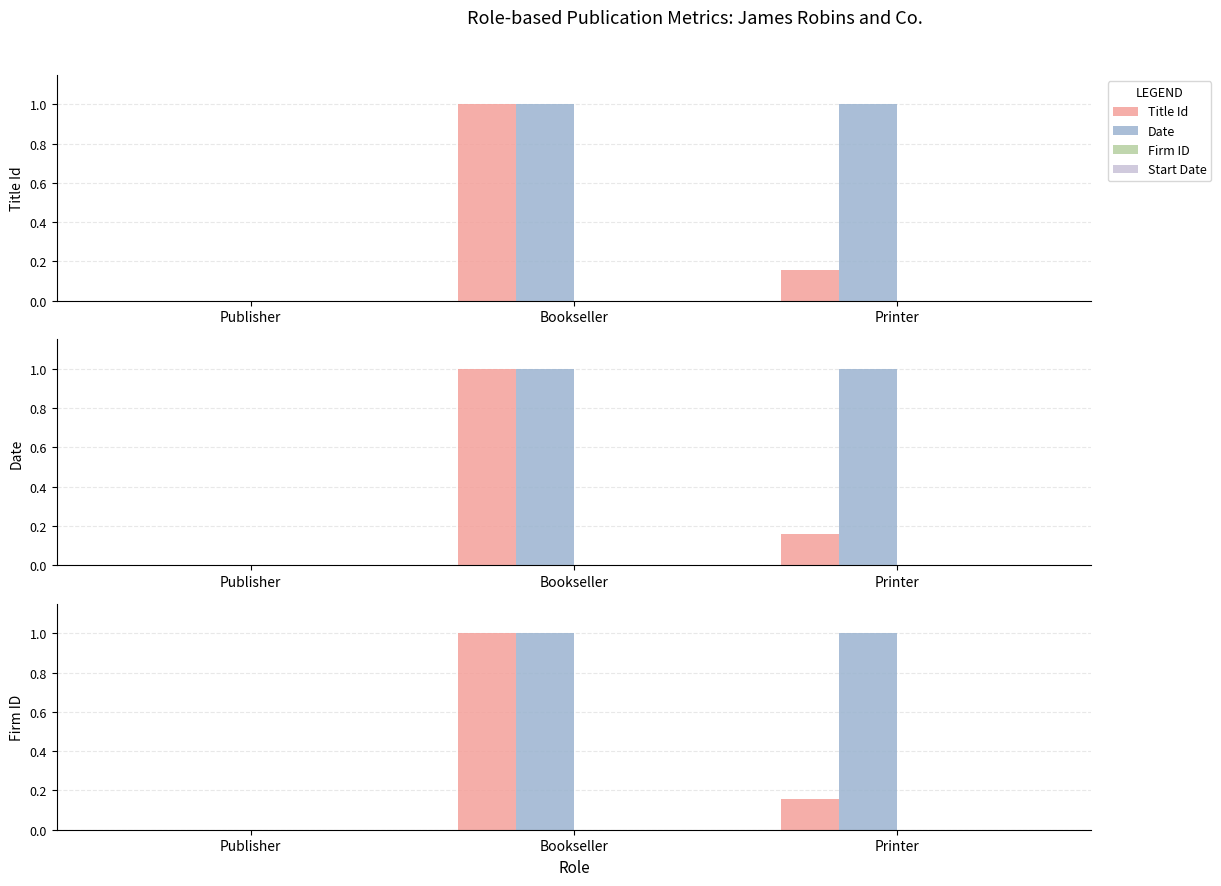

What is the approximate value of Date at Bookseller?

1.0